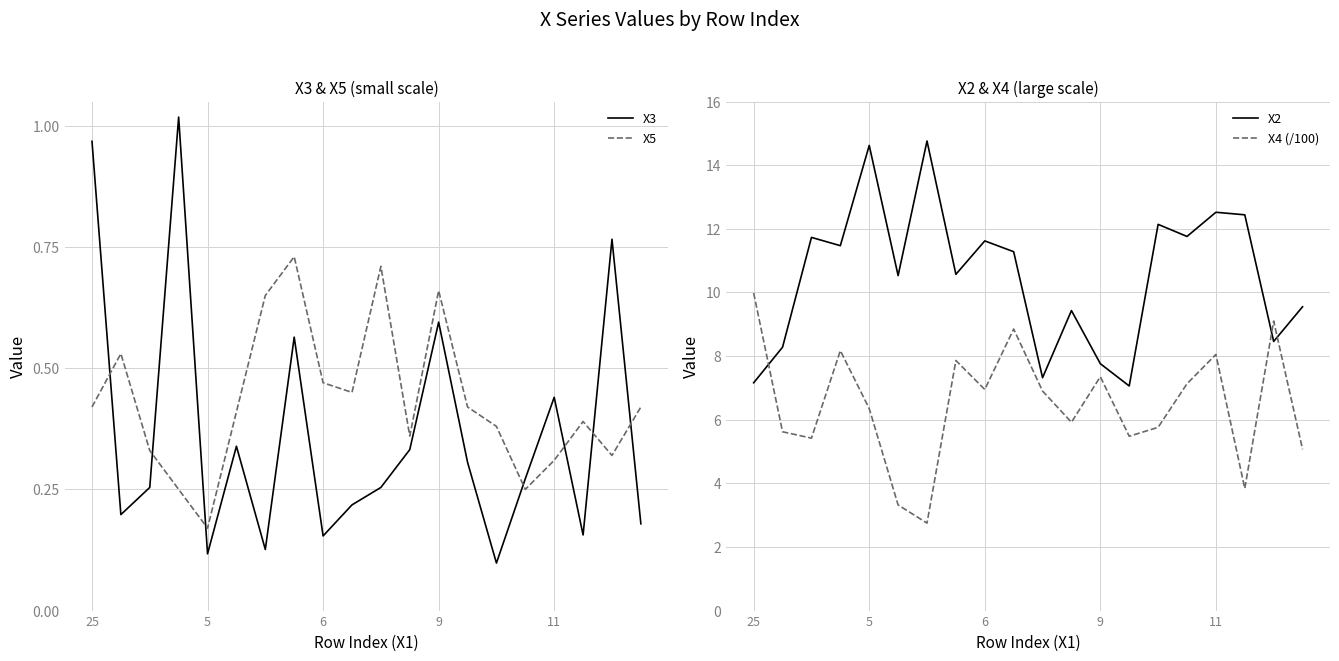

At how many categories does at least one series exceed 7?

20